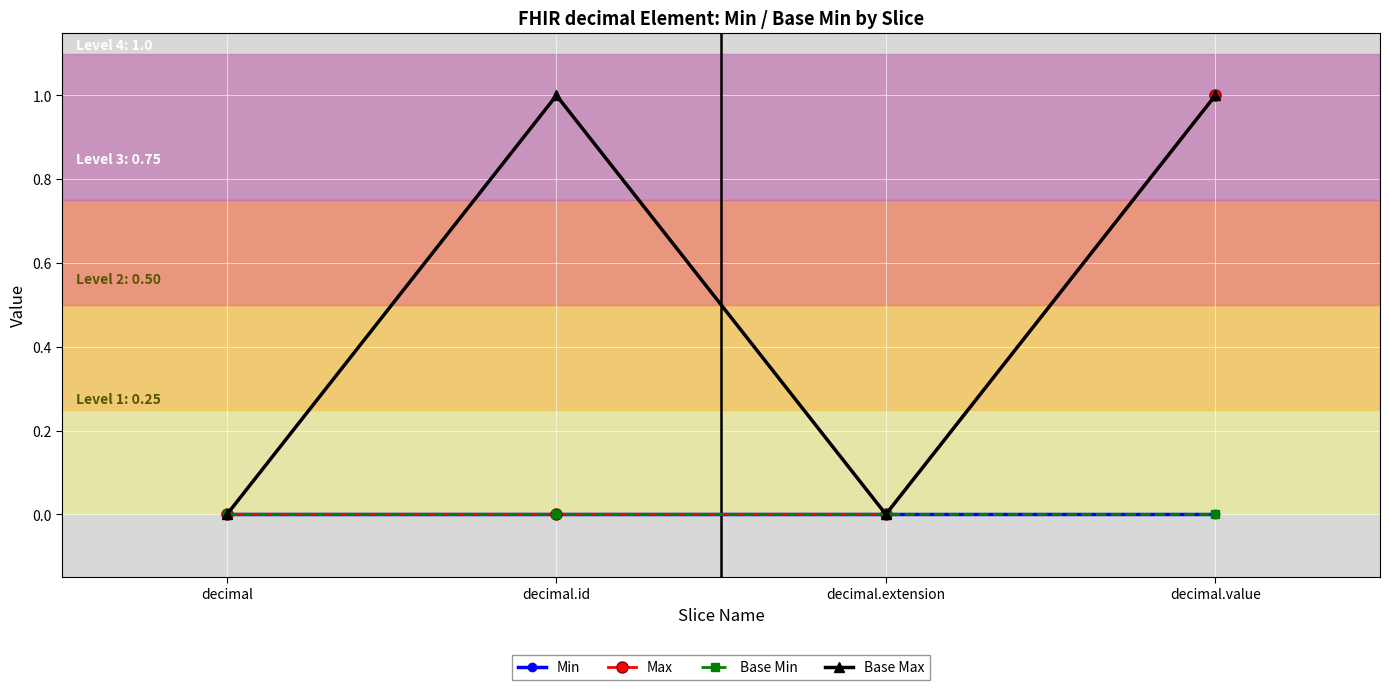

Which label corresponds to the largest value in the chart?

decimal.value